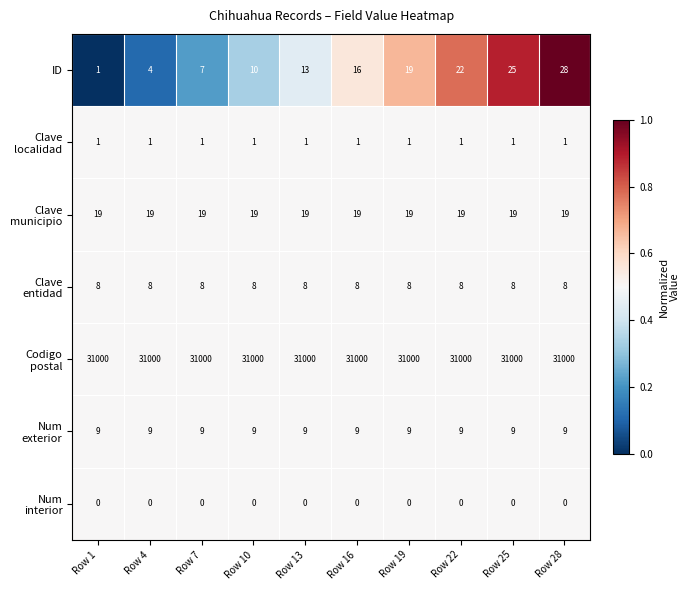

At which category is the sum across all series the highest?

Row 28